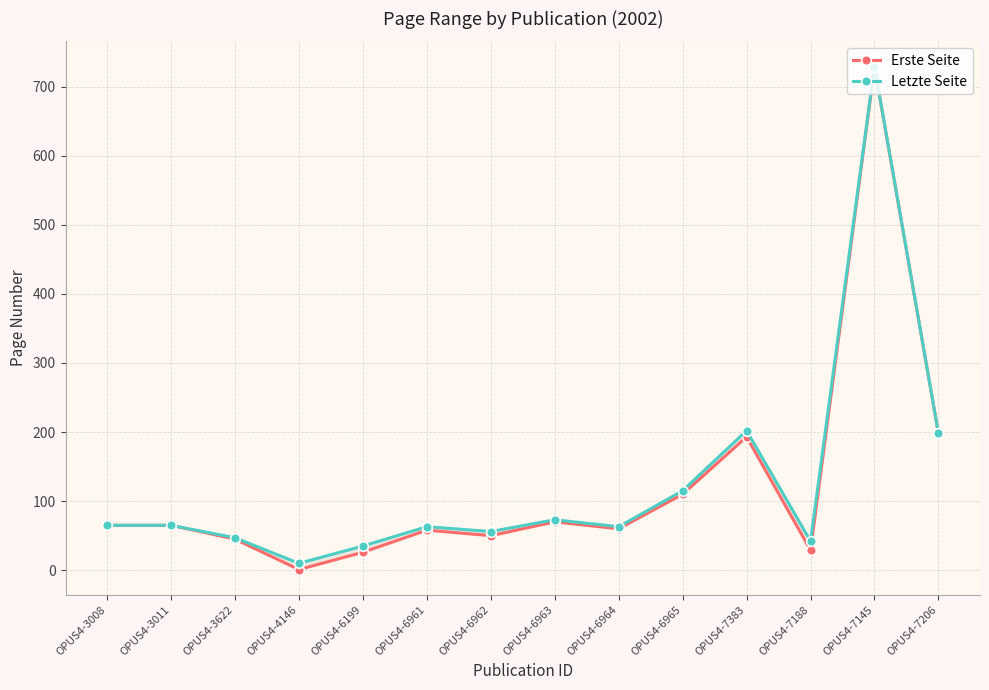

Which series has the largest total across all categories?

Letzte Seite